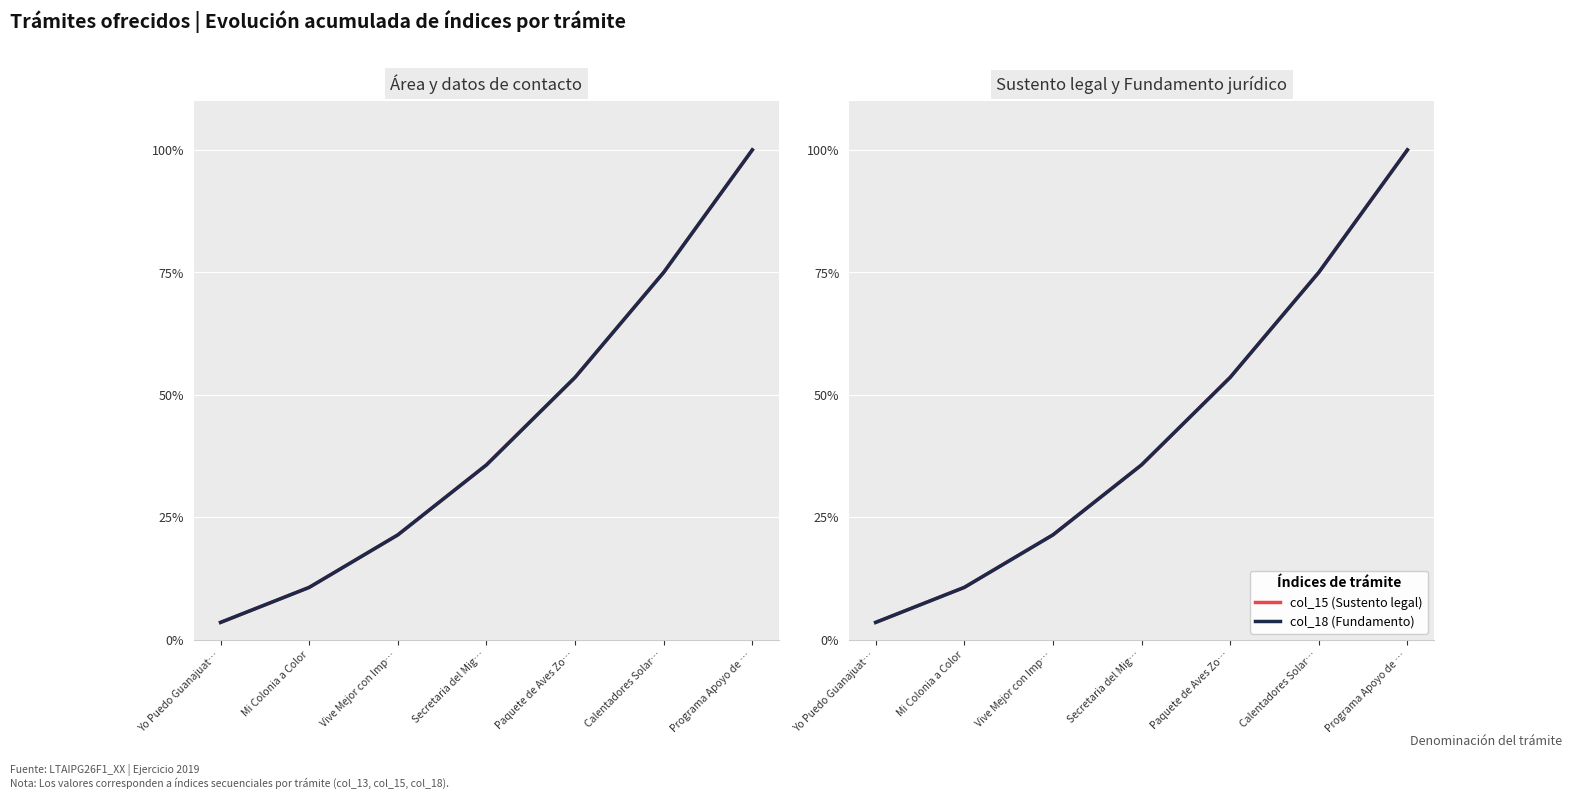

Is this an area chart (filled region under the line)?

No